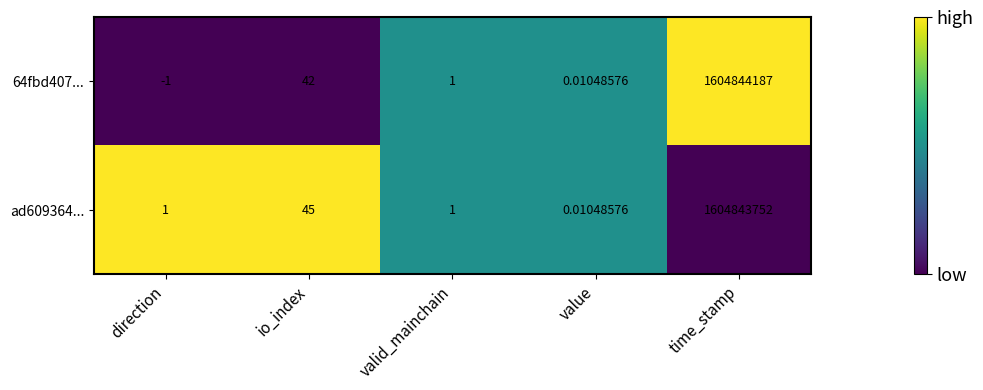

Count the number of data series in this chart.

2